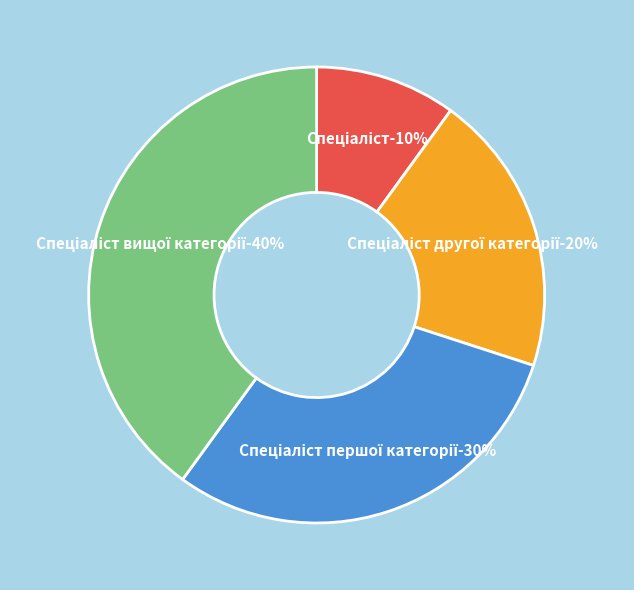

To the nearest percent, what percentage of the pie is Спеціаліст?

10%